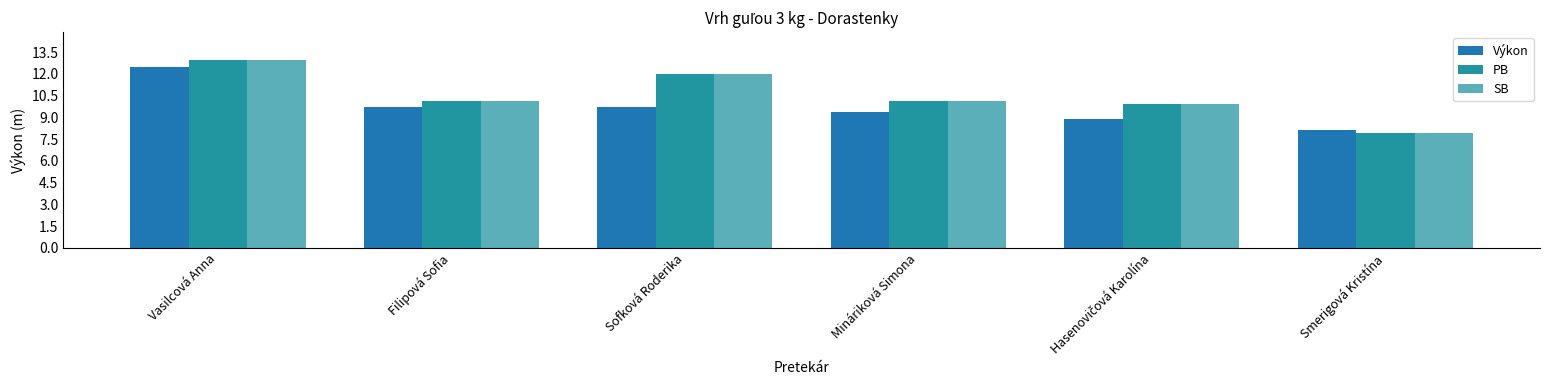

Which category has the highest value in the Výkon series?

Vasilcová Anna